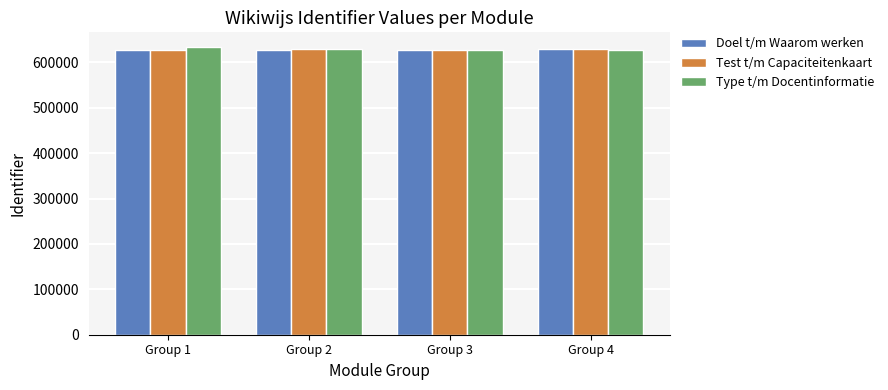

What is the average value of the Type t/m Docentinformatie series?

629823